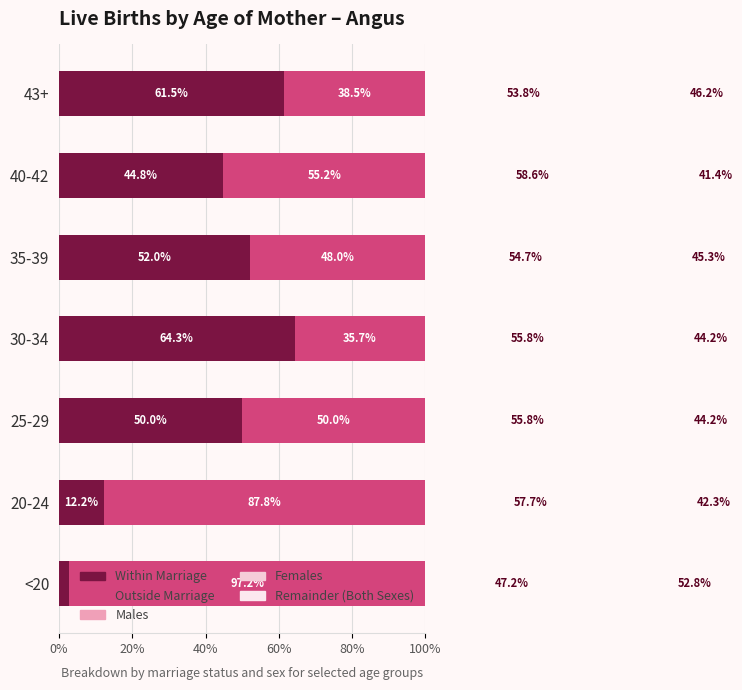

True or false: Males has a value of 34.4 at 40-42.

False